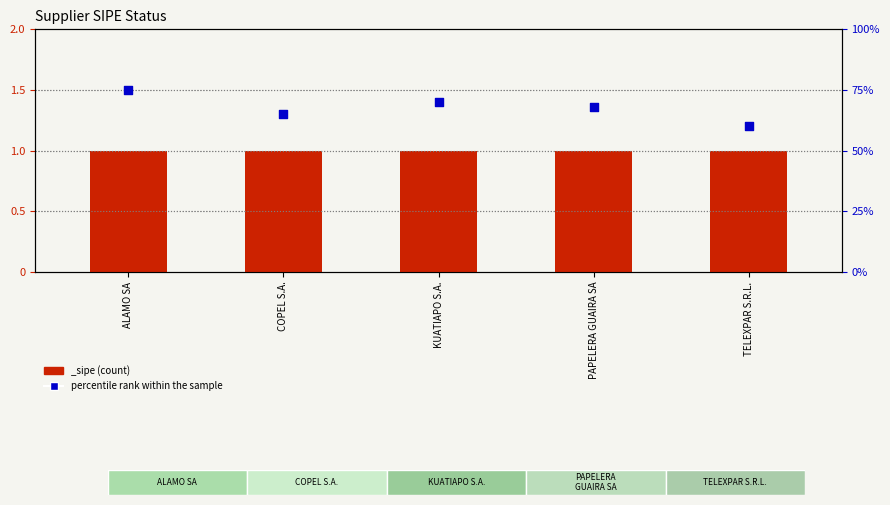

Approximately how many times larger is the value at ALAMO SA compared to KUATIAPO S.A.?

1.1